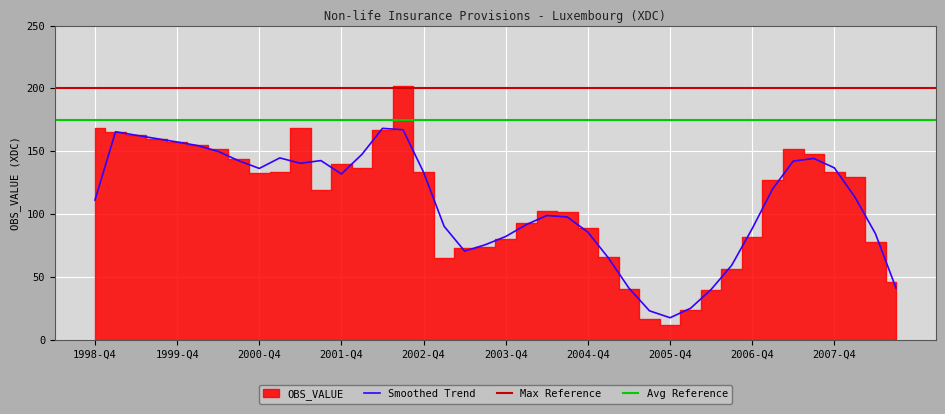

Reading left to right, extract all data points from this chart.

168.3	165.5	162.8	160.1	157.4	154.8	151.5	143.5	132.5	133.2	168.6	119.6	139.7	136.6	166.6	201.6	133.2	65.1	72.8	74.0	80.3	92.6	102.2	102.0	89.1	66.0	40.6	17.1	12.0	24.1	39.6	56.8	81.6	127.2	151.9	147.6	133.5	129.5	78.0	46.2